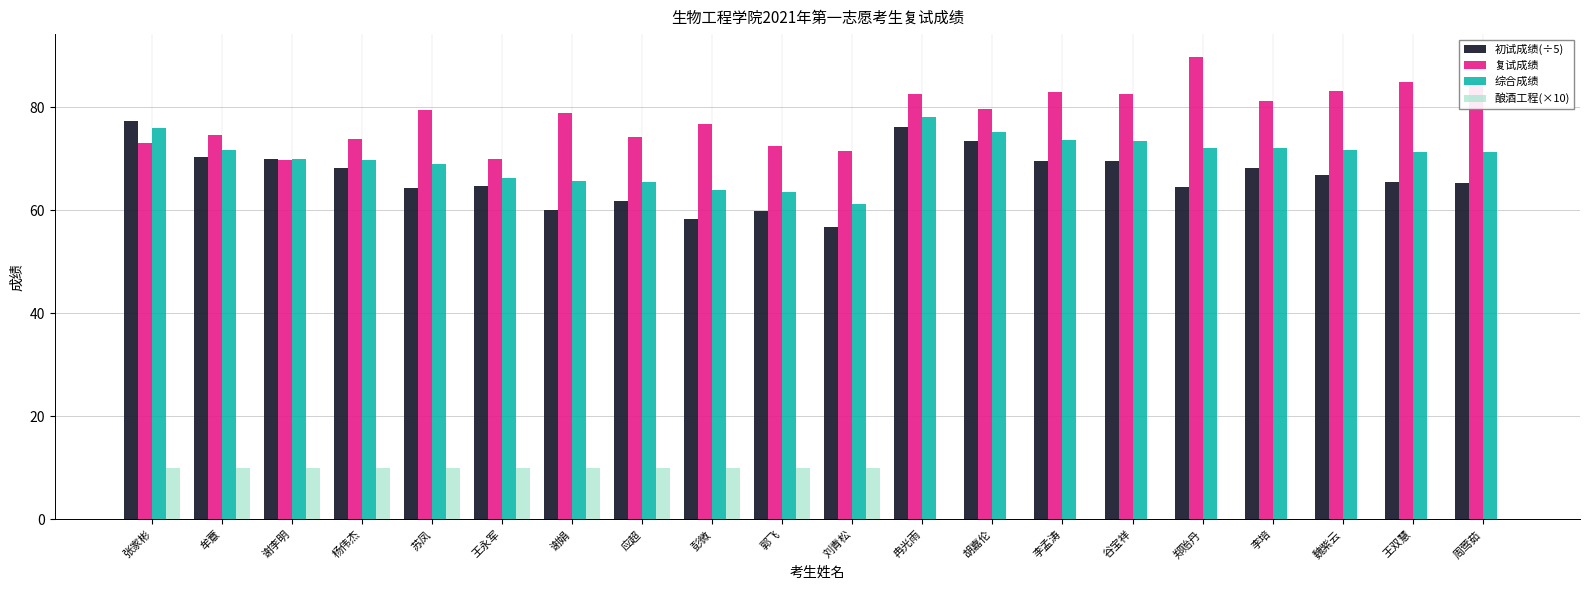

What value does the 酿酒工程(×10) series have at 杨伟杰?

10.0